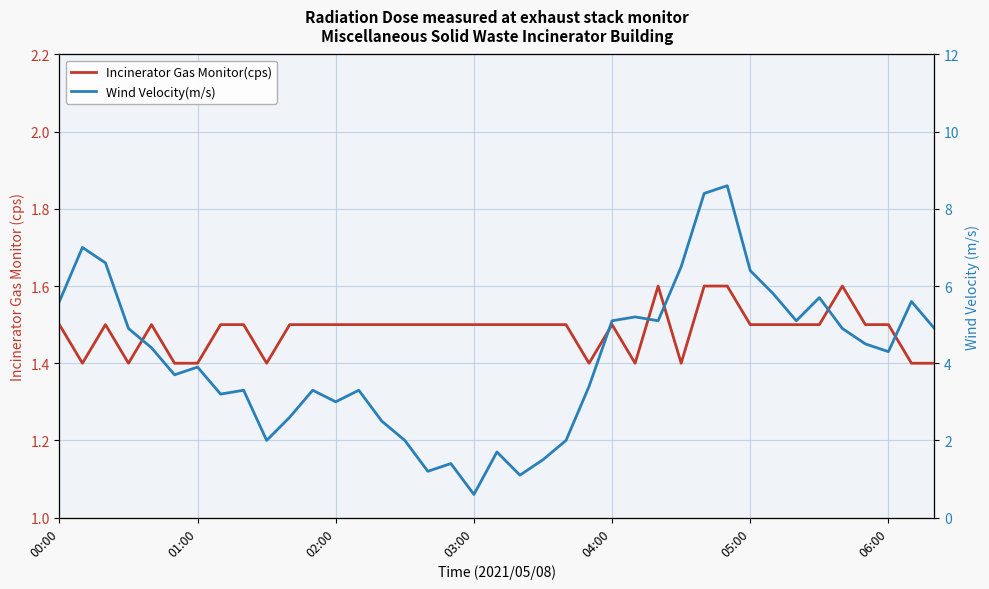

What position from the right is 19?

20